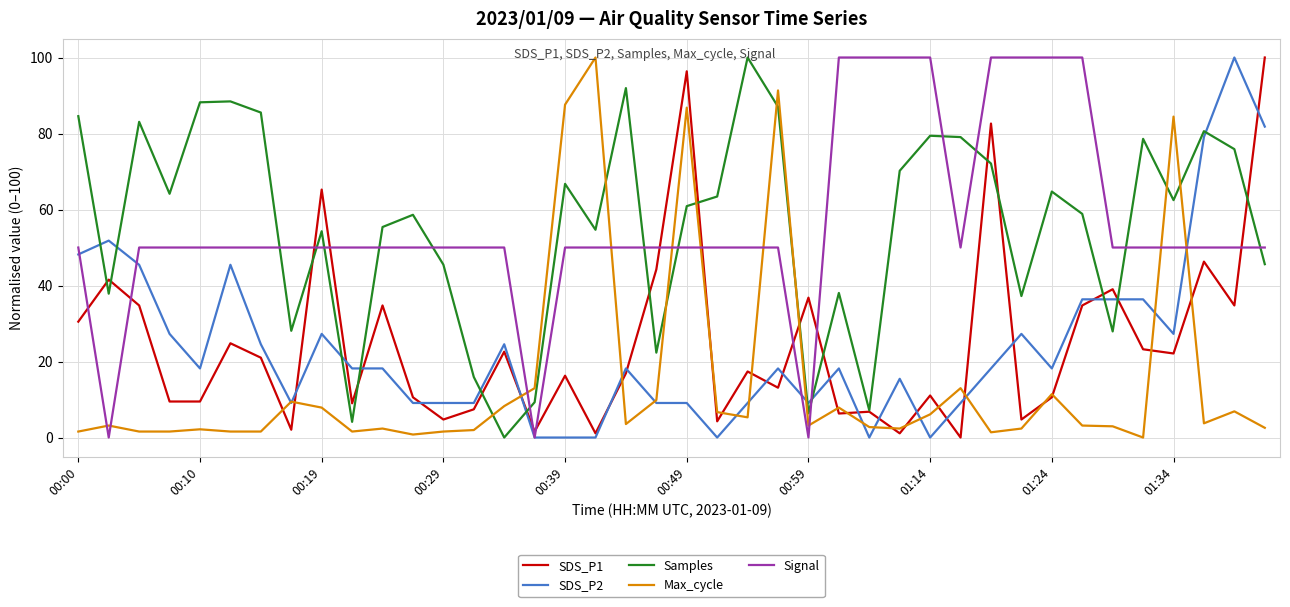

After their last crossing, which series has the higher values: Samples or Signal?

Signal